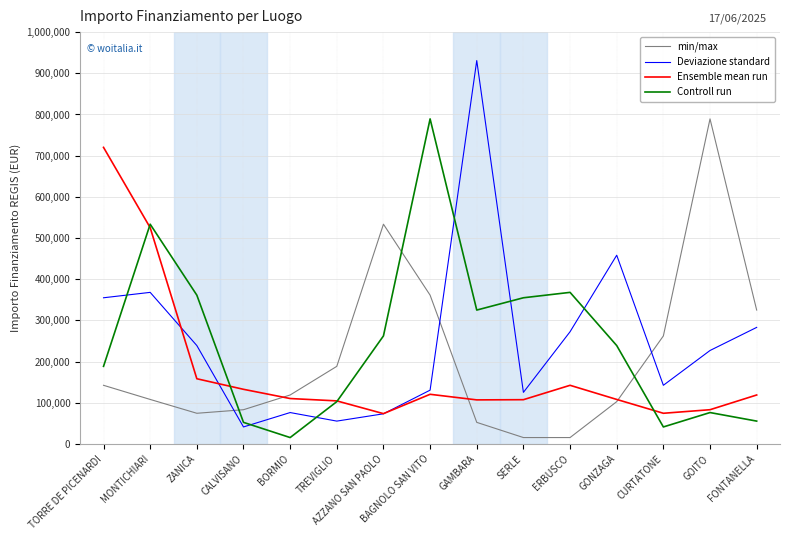

True or false: min/max and Deviazione standard cross at least once.

True